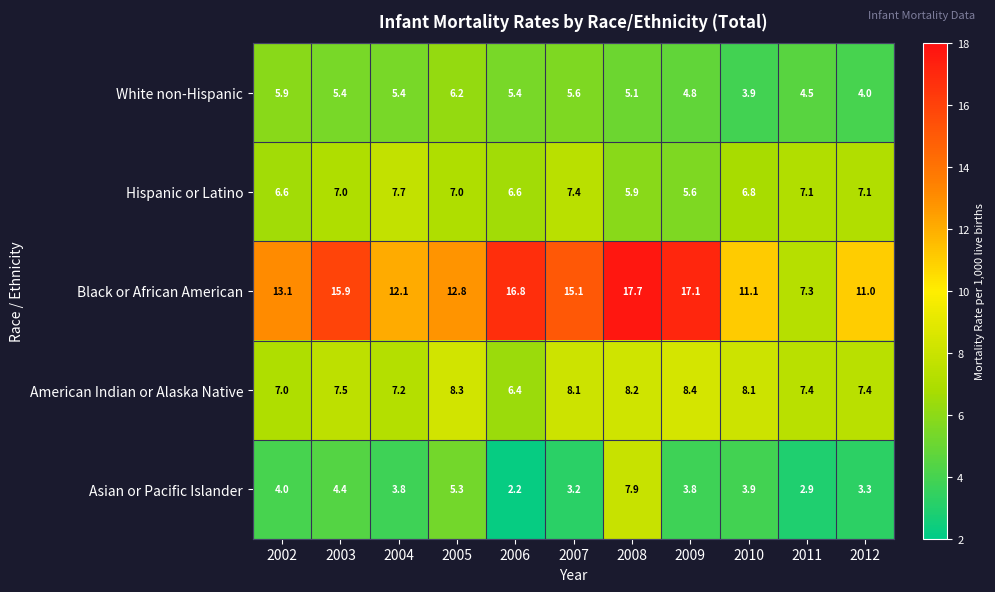

What is the minimum value shown in the chart?

2.2